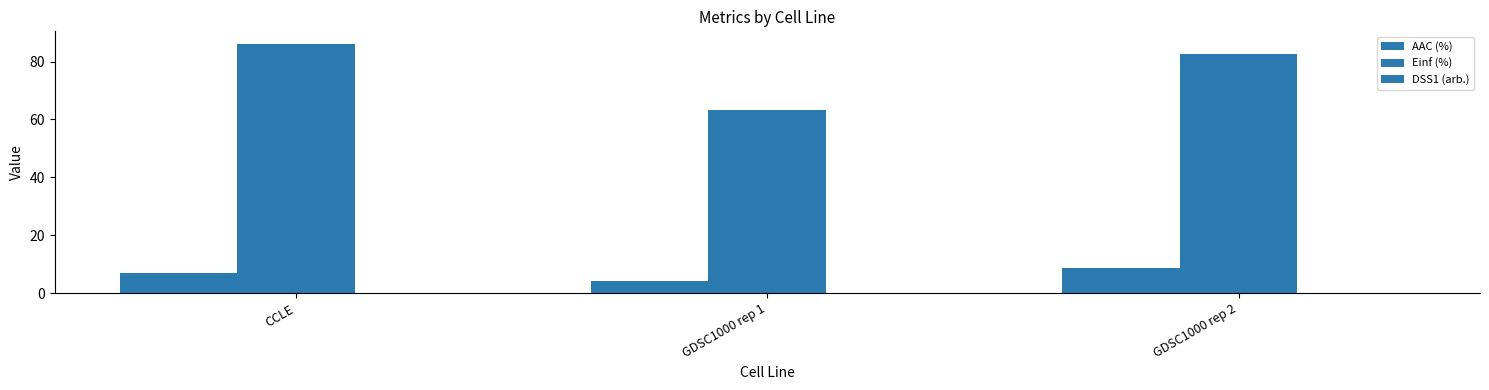

Reading left to right, list all the values displayed in this chart.

AAC (%): CCLE=6.9	GDSC1000 rep 1=4.3	GDSC1000 rep 2=8.6
Einf (%): CCLE=86.2	GDSC1000 rep 1=63.4	GDSC1000 rep 2=82.8
DSS1 (arb.): CCLE=0.0	GDSC1000 rep 1=0.0	GDSC1000 rep 2=0.0